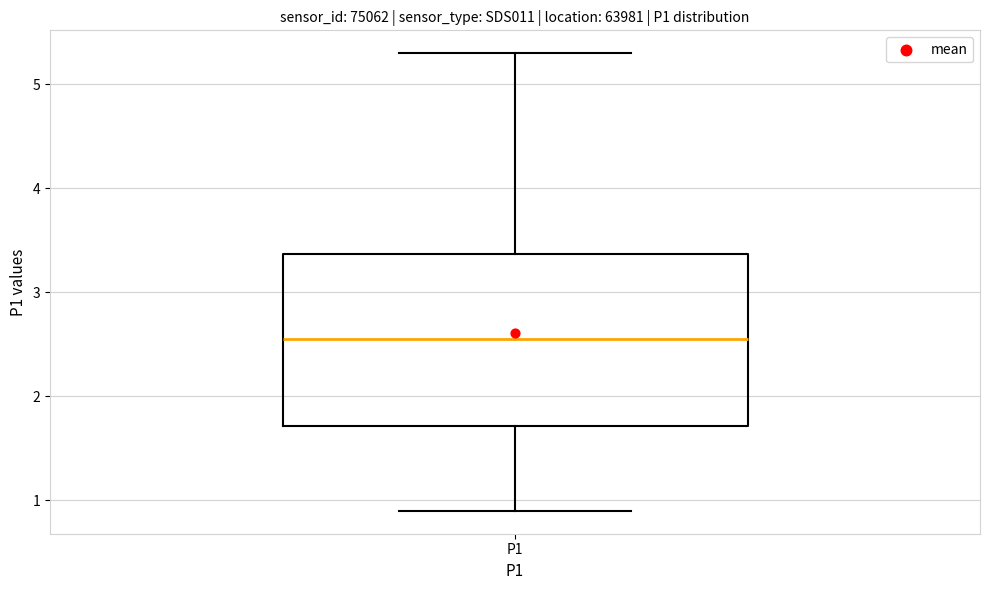

Transcribe this box plot: give where the median line is, the range the box spans, and where the two whiskers end, as read against the y-axis. The values are not printed on the chart, so give them approximately, as read against the axis.

median 2.6, box 1.7 to 3.4, whiskers 0.9 to 5.3